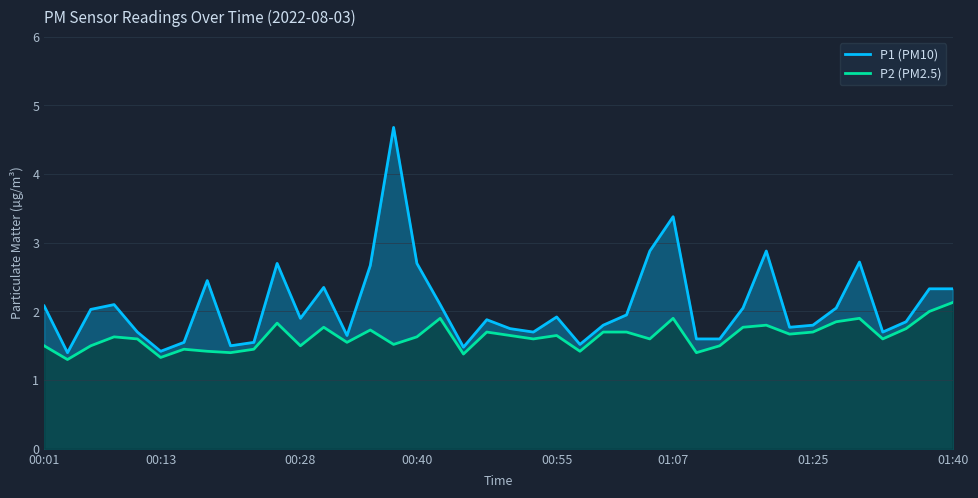

What is the minimum value shown in the chart?

1.3